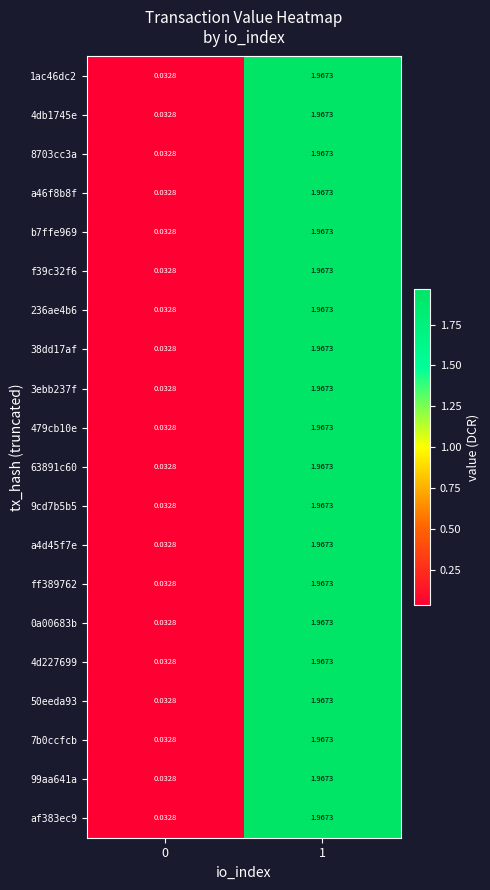

List the series in order of their peak value, highest first.

1ac46dc2, 4db1745e, 8703cc3a, a46f8b8f, b7ffe969, f39c32f6, 236ae4b6, 38dd17af, 3ebb237f, 479cb10e, 63891c60, 9cd7b5b5, a4d45f7e, ff389762, 0a00683b, 4d227699, 50eeda93, 7b0ccfcb, 99aa641a, af383ec9